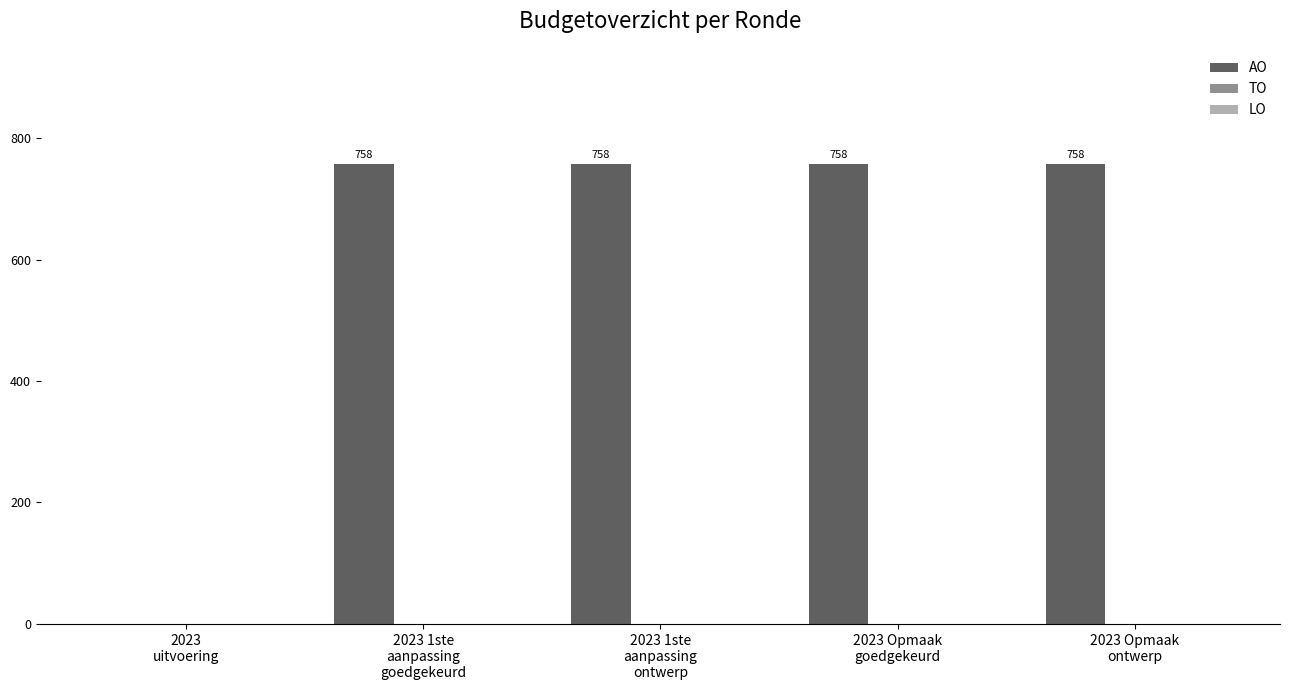

How many data points does each series have?

5